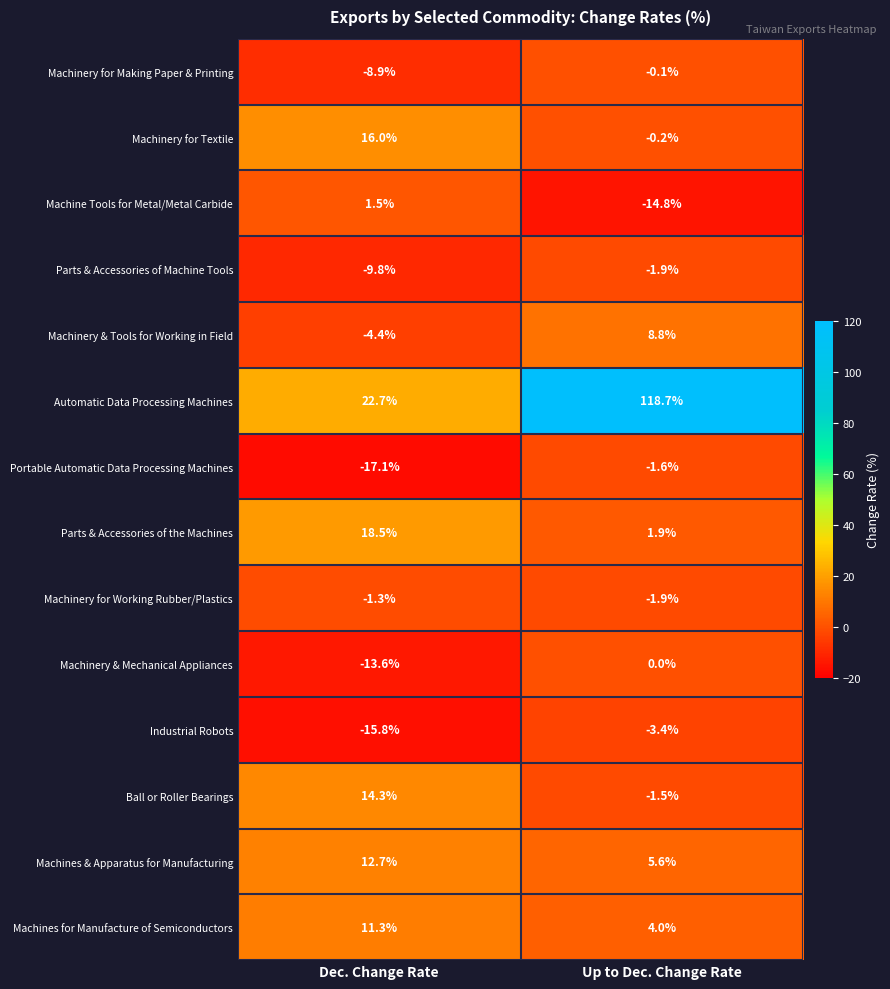

What is the maximum value shown in the chart?

118.7